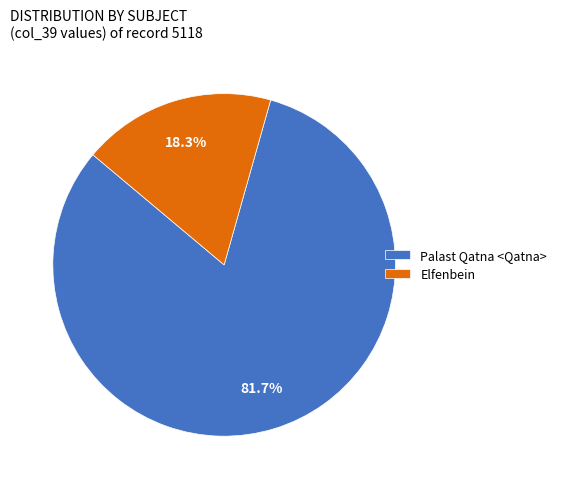

What is the ratio of the value at Palast Qatna <Qatna> to the value at Elfenbein?

4.5